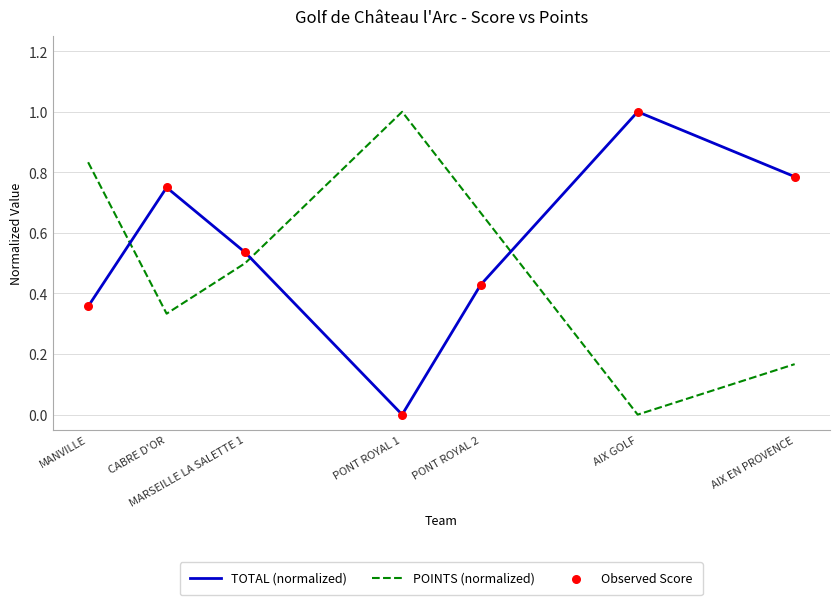

What is the difference between the highest and lowest values at AIX EN PROVENCE?

0.6